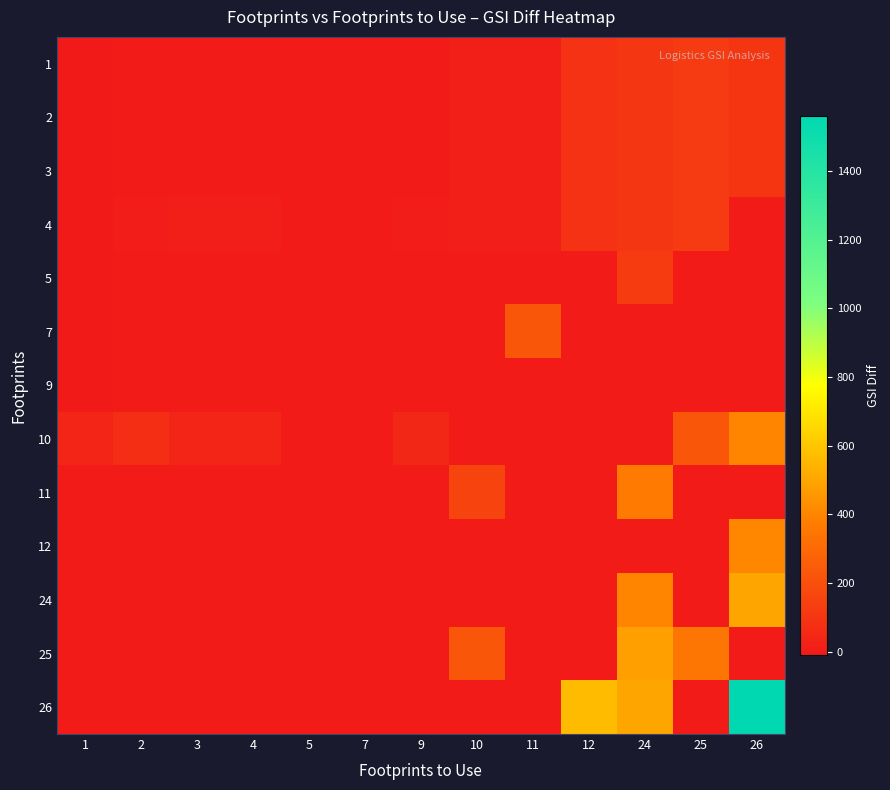

Rank the series at 26 from lowest to highest value.

4, 5, 7, 9, 11, 25, 1, 2, 3, 10, 12, 24, 26